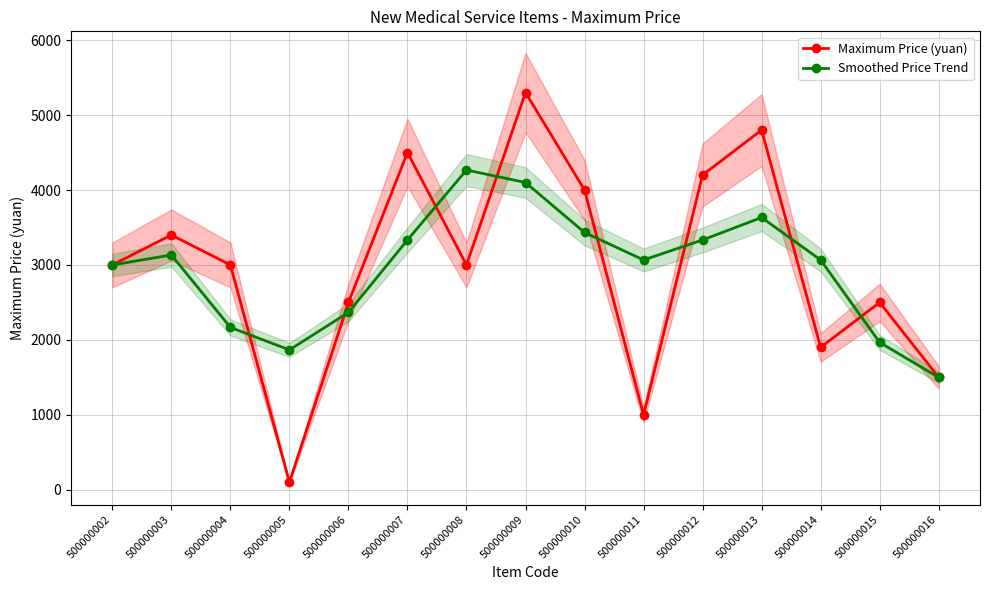

The value of Maximum Price (yuan) at 500000003 is 1806.3. True or false?

False